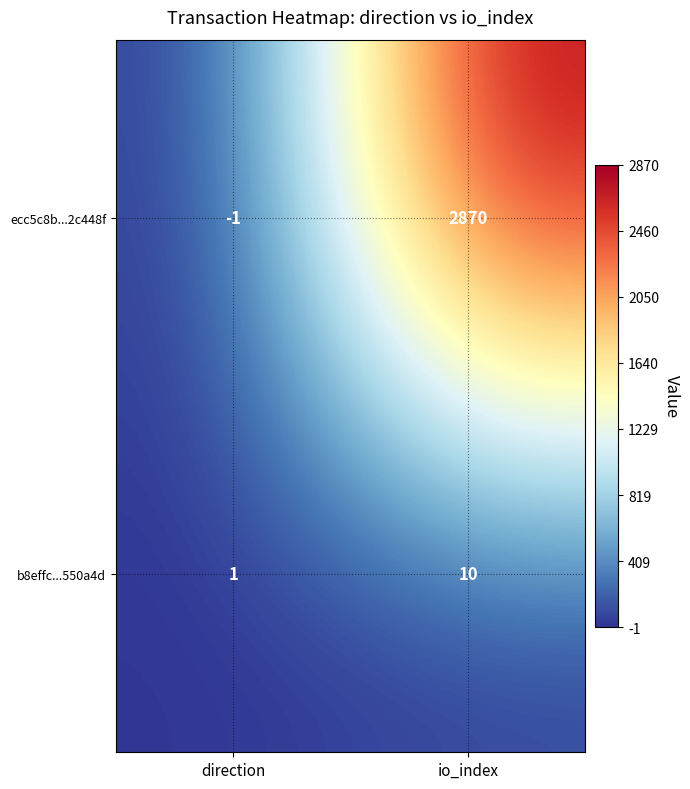

Reading left to right, transcribe all the data shown in this chart.

ecc5c8b...2c448f: -1	2870
b8effc...550a4d: 1	10